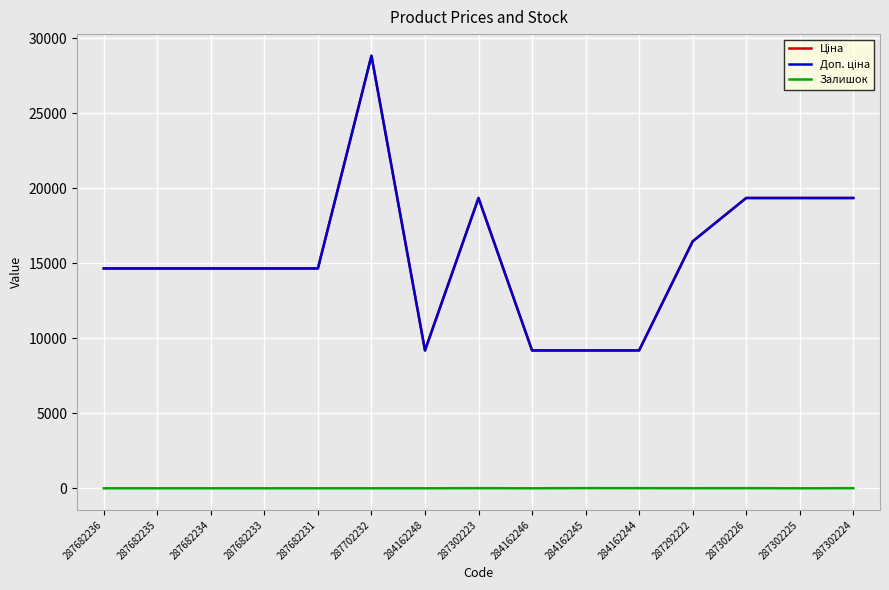

What are all the series names shown in the legend?

Ціна, Доп. ціна, Залишок